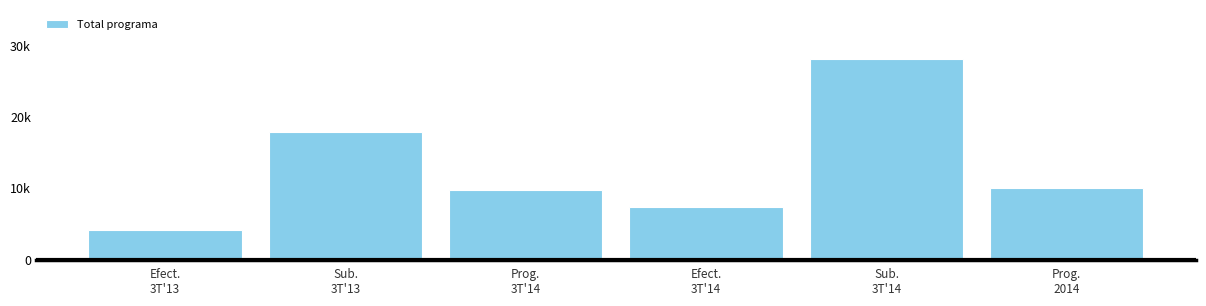

Does the chart contain any negative values?

No